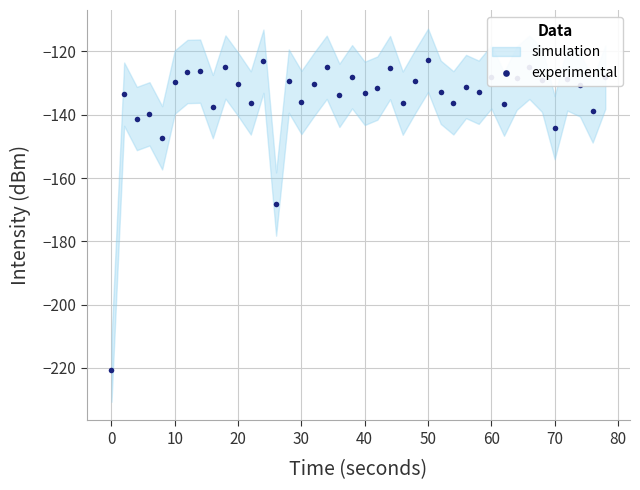

True or false: experimental has more than 1 points higher than both neighbors.

True